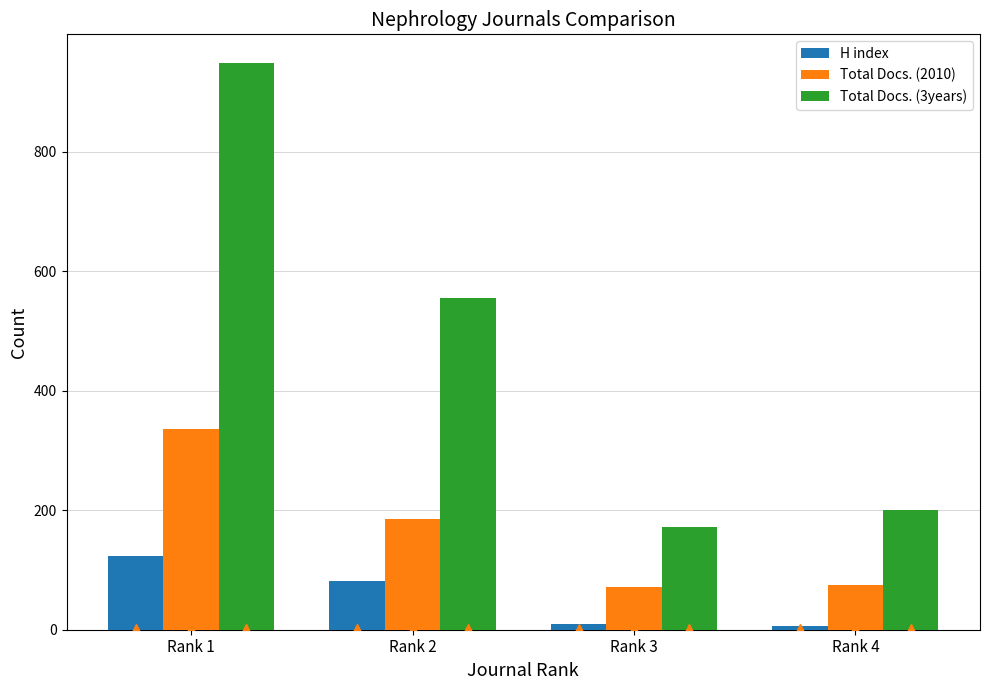

List the series in order of their overall mean, highest first.

Total Docs. (3years), Total Docs. (2010), H index